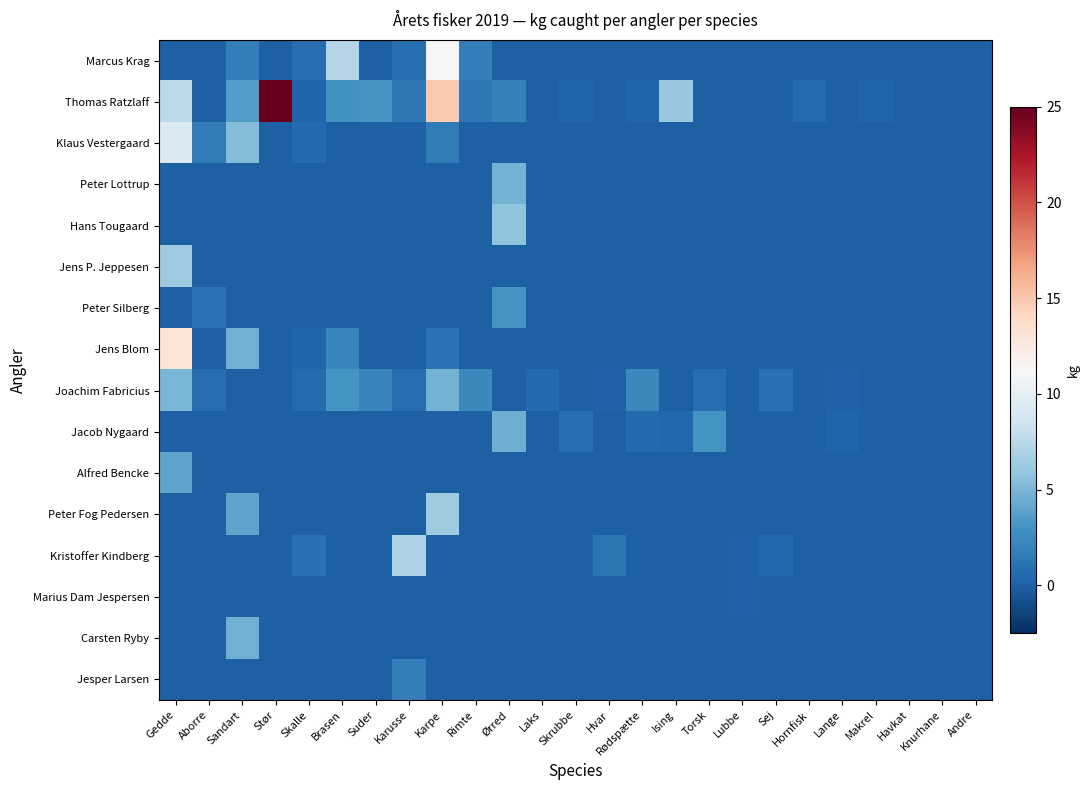

What is the difference between the highest and lowest values at Lubbe?

0.1